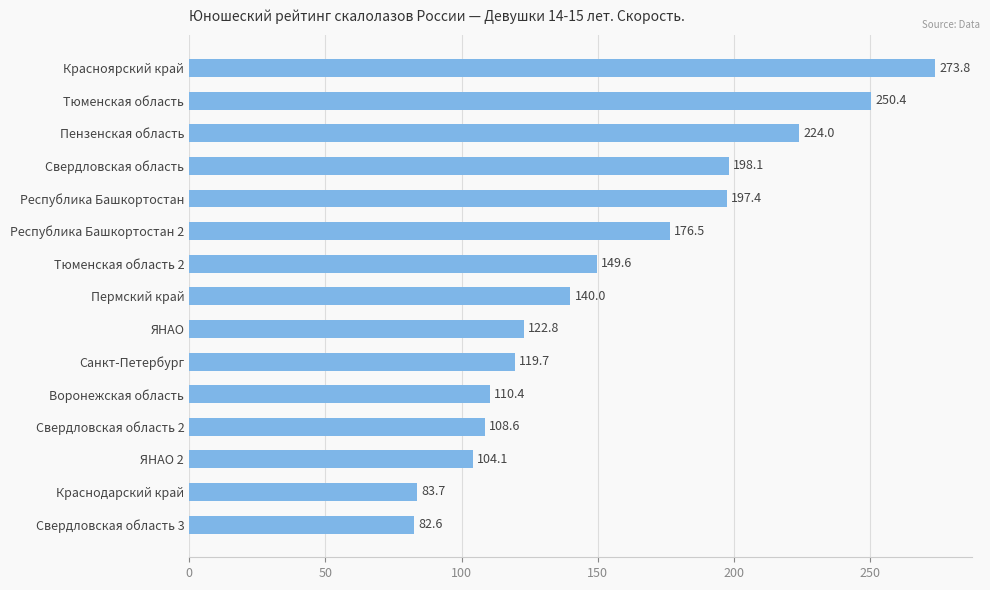

Are the bars grouped side by side (vs. stacked)?

No